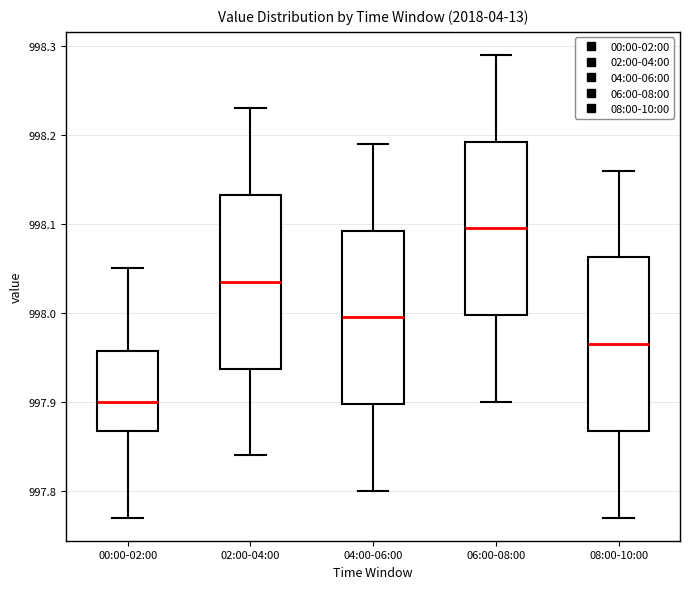

Reading left to right, transcribe this box plot: for each box, give where its median line is, the range the box spans, and where its two whiskers end, as read against the y-axis. The values are not printed on the chart, so give them approximately, as read against the axis.

00:00-02:00: median 997.90, box 997.87 to 997.96, whiskers 997.77 to 998.05
02:00-04:00: median 998.04, box 997.94 to 998.13, whiskers 997.84 to 998.23
04:00-06:00: median 998.00, box 997.90 to 998.09, whiskers 997.80 to 998.19
06:00-08:00: median 998.10, box 998.00 to 998.19, whiskers 997.90 to 998.29
08:00-10:00: median 997.97, box 997.87 to 998.06, whiskers 997.77 to 998.16